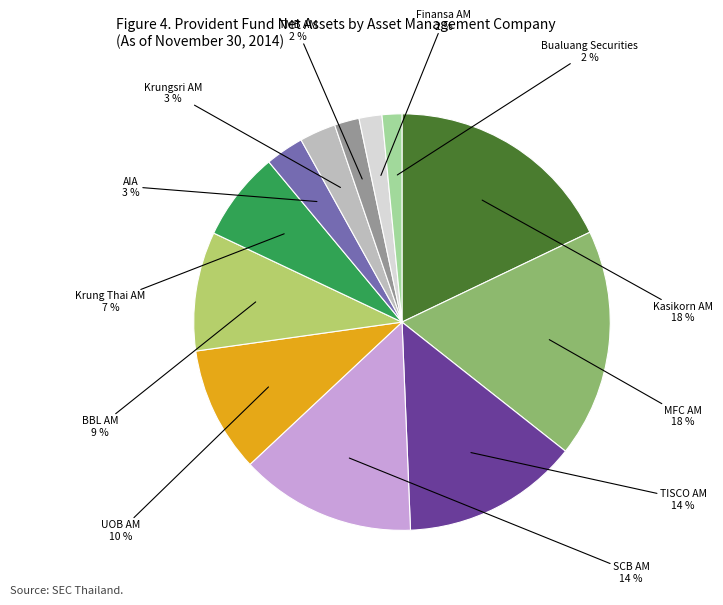

Does any single category account for the majority?

No